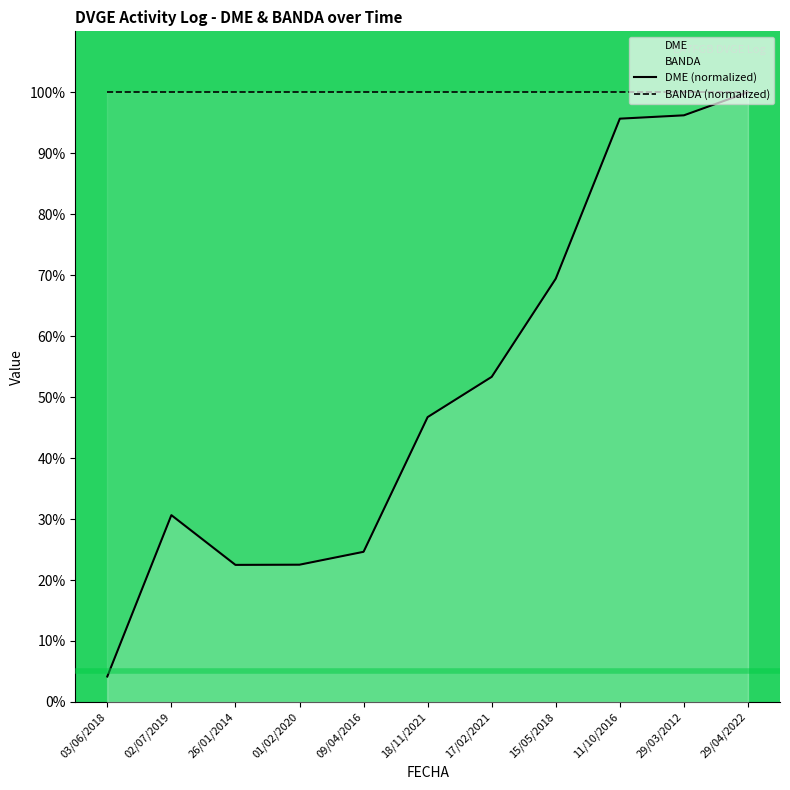

Reading left to right, list all the values displayed in this chart.

03/06/2018=4.2	02/07/2019=30.6	26/01/2014=22.5	01/02/2020=22.5	09/04/2016=24.6	18/11/2021=46.7	17/02/2021=53.3	15/05/2018=69.4	11/10/2016=95.7	29/03/2012=96.2	29/04/2022=100.0